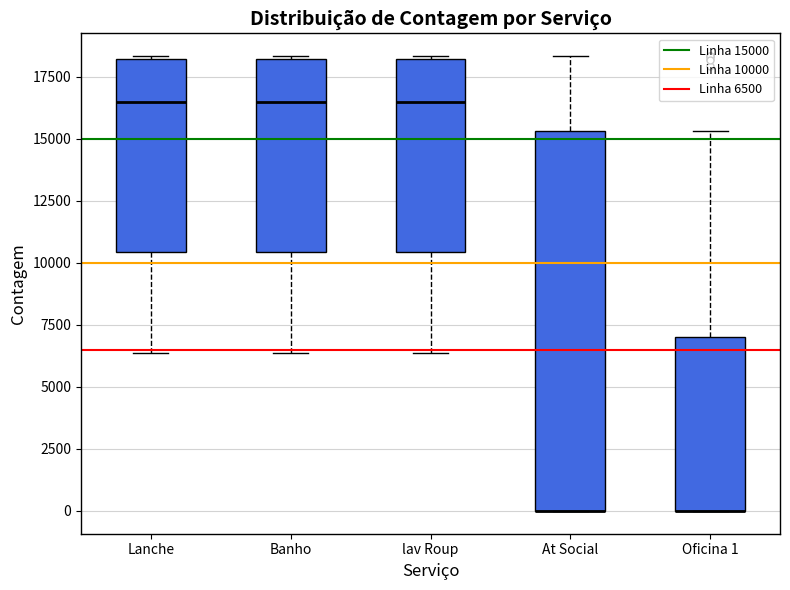

Which box is the tallest, from its lower edge to its upper edge?

At Social